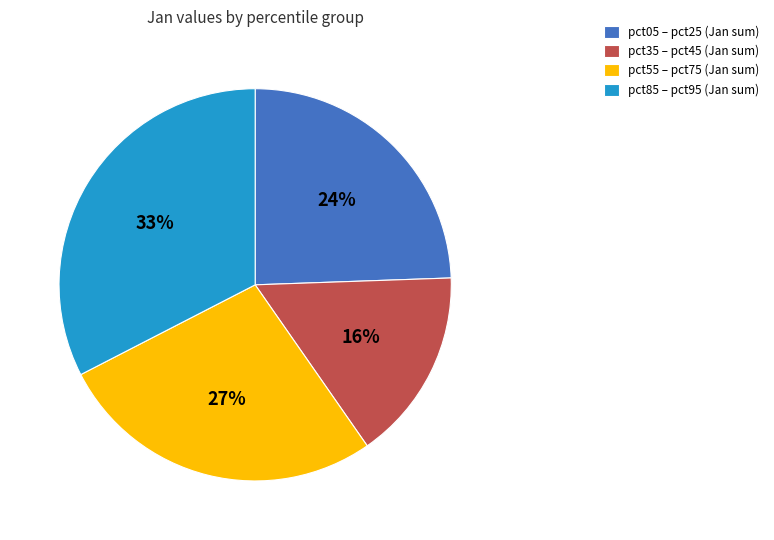

Which category has the biggest portion of the pie?

pct85 – pct95 (Jan sum)